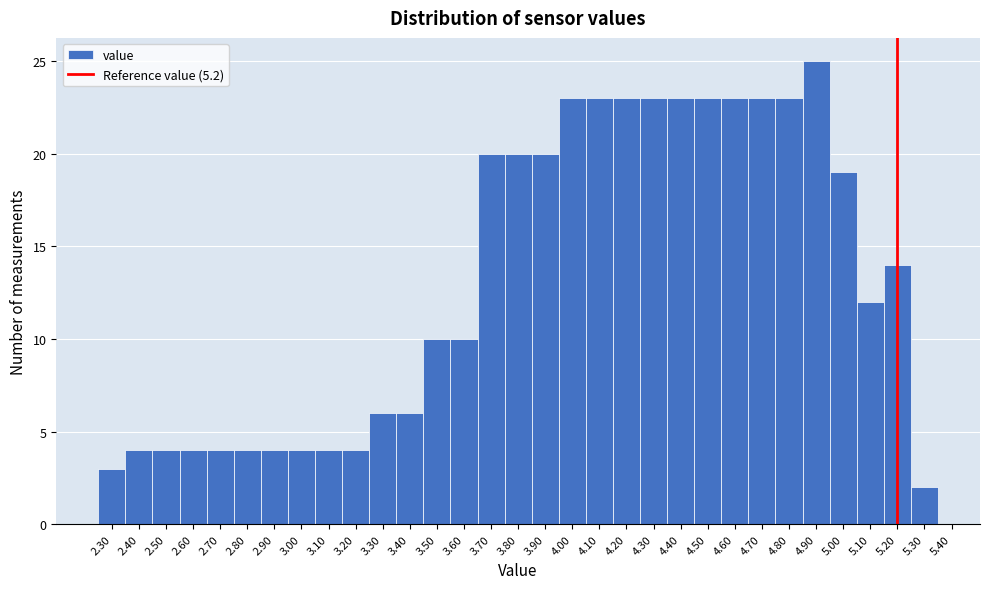

Over which range of the x-axis is the bar tallest?

4.85 to 4.95